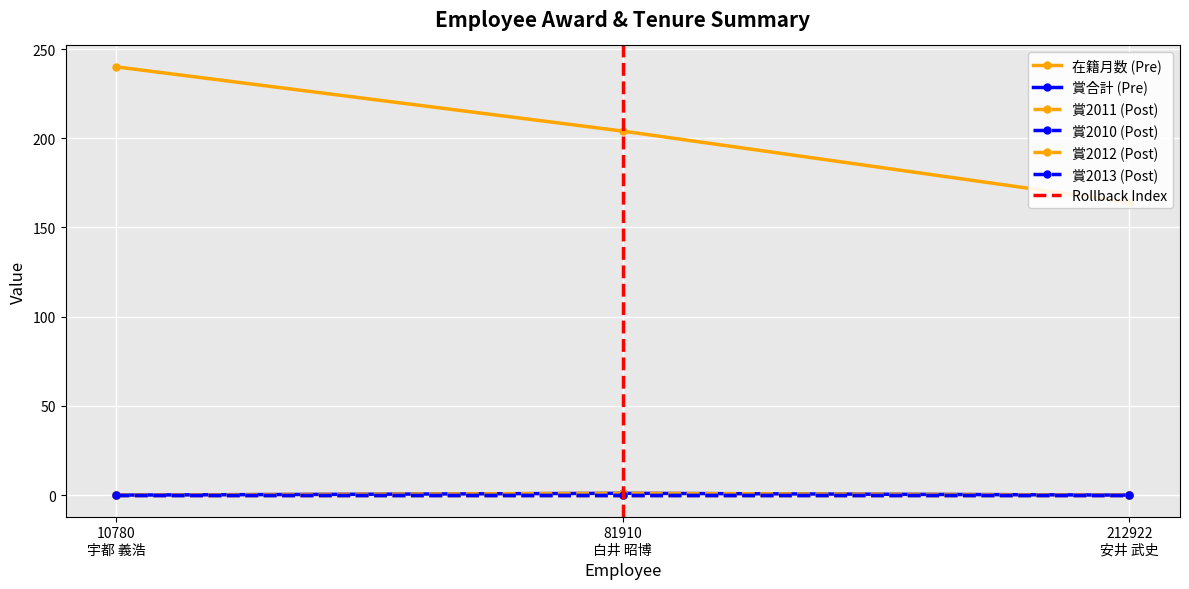

Where is 賞2011 nearest to the value 0?

10780
宇都 義浩